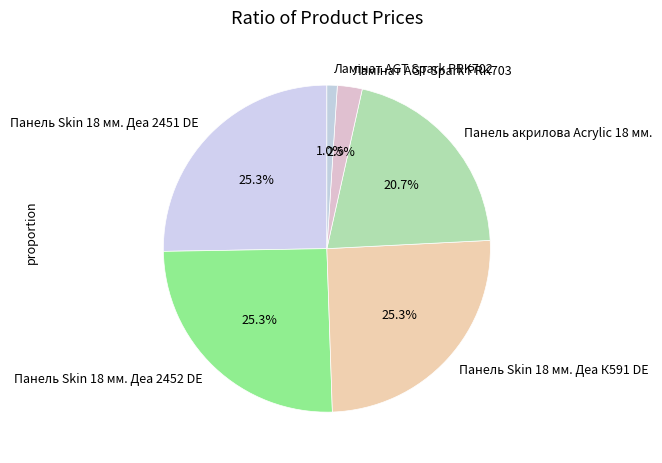

What is the ratio of the value at Панель Skin 18 мм. Деа К591 DE to the value at Панель Skin 18 мм. Деа 2451 DE?

1.0